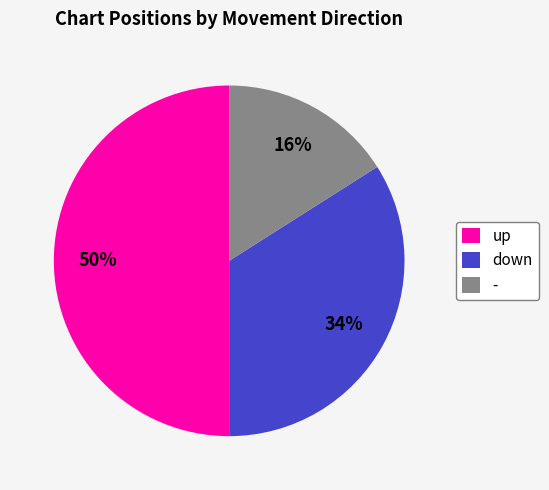

What is the ratio of the value at up to the value at -?

3.1